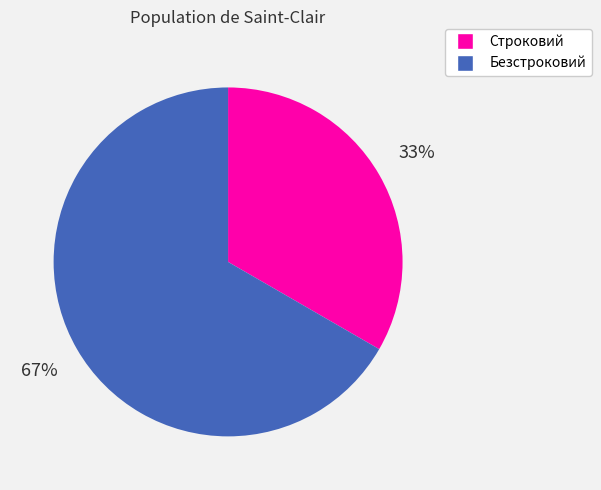

Rank the categories by value from highest to lowest.

Безстроковий, Строковий